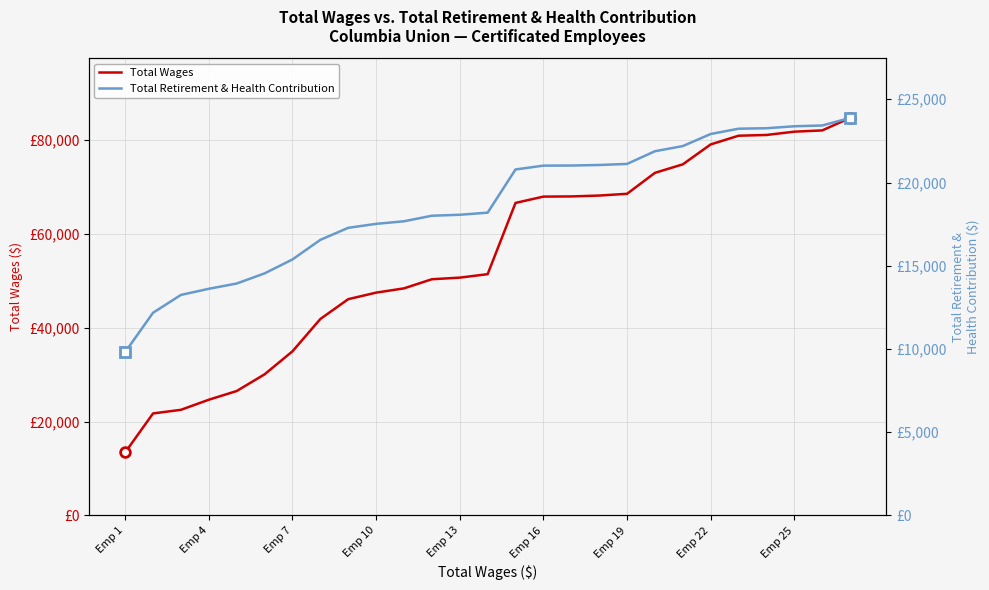

Where does the Total Retirement & Health Contribution series first go above 18189?

14